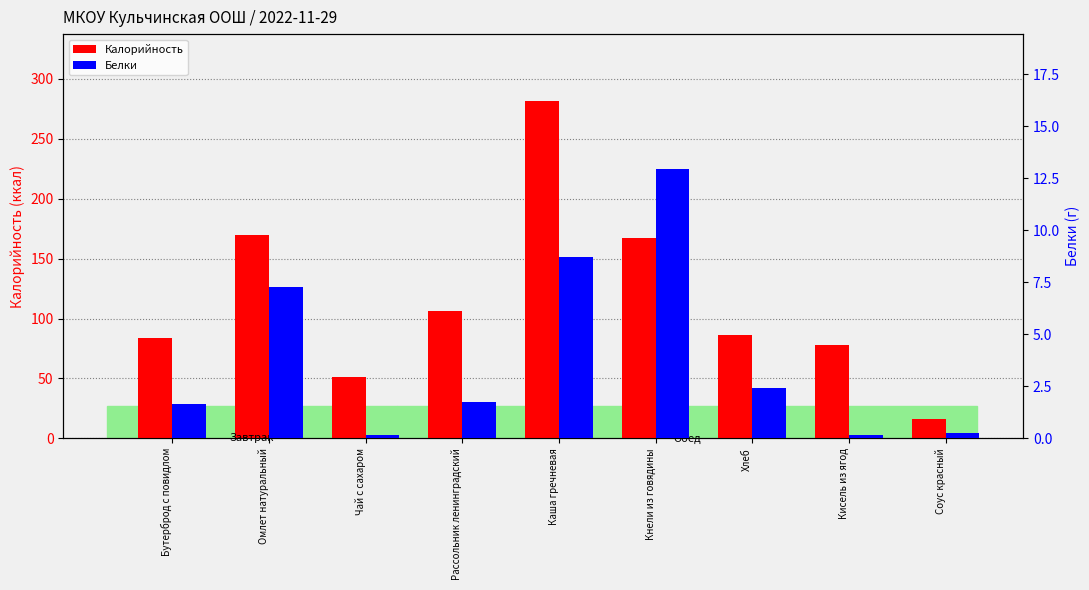

How many groups of bars are there?

9